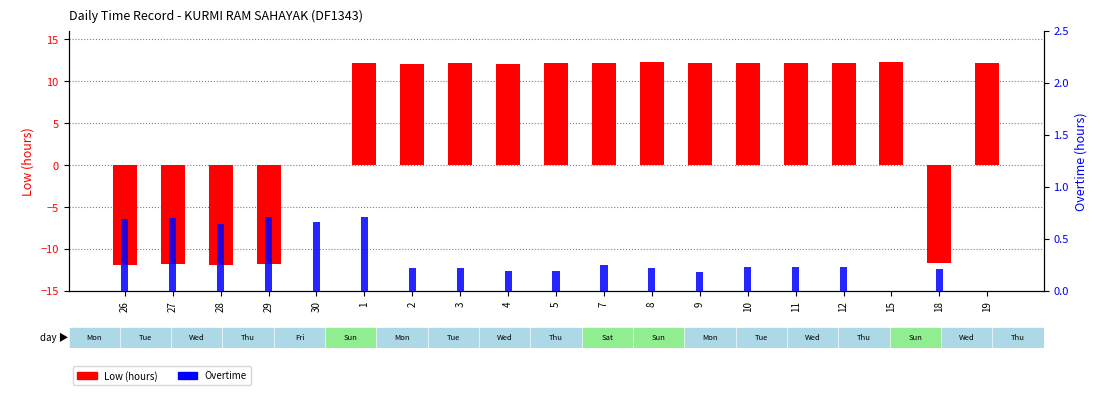

Which category has the highest value across all series?

15